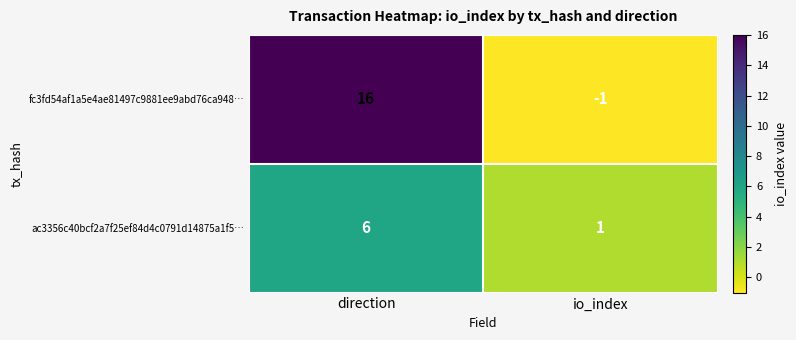

What is the minimum value shown in the chart?

-1